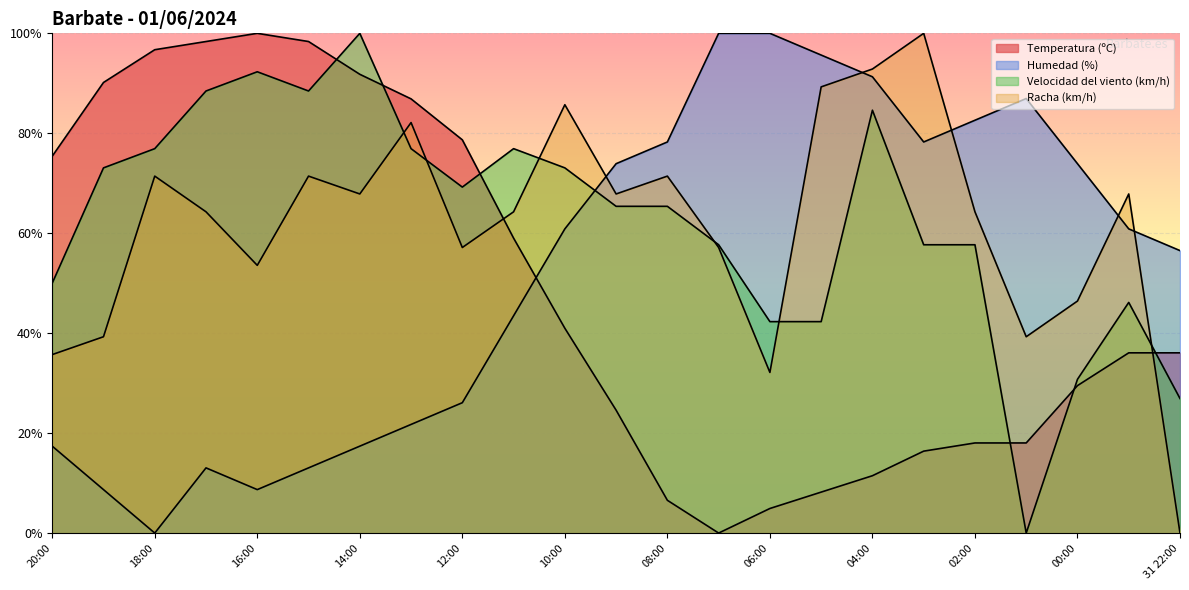

What is the label of the 19th point from the left?

02:00